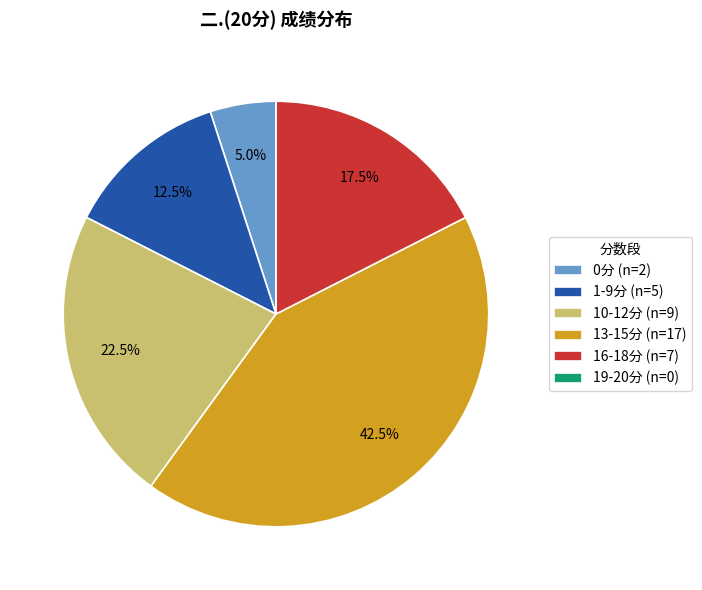

What portion of the pie excludes 1-9分 (n=5)?

87.5%